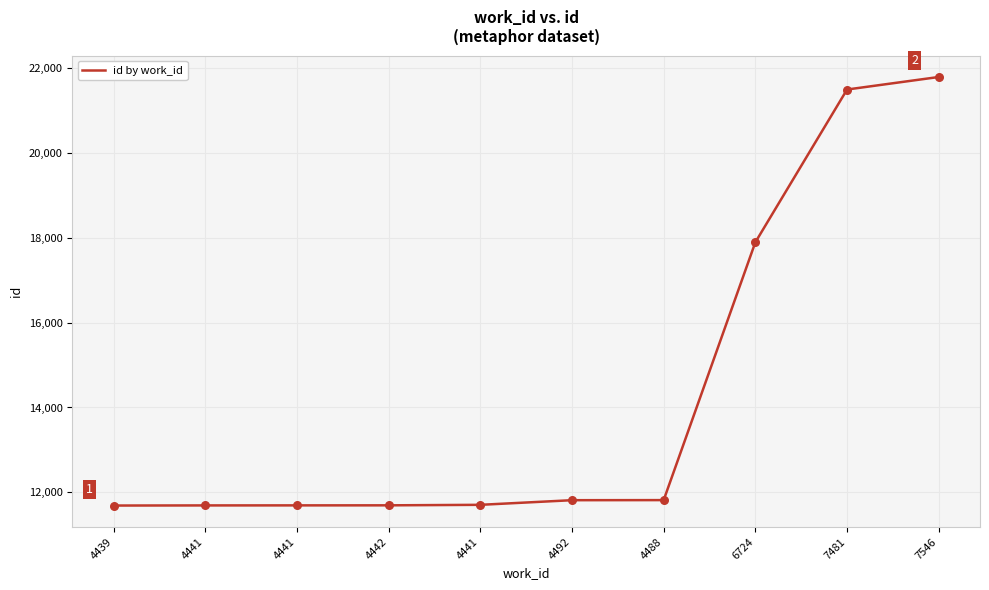

Approximately how many times larger is the value at 7546 compared to 4488?

1.8